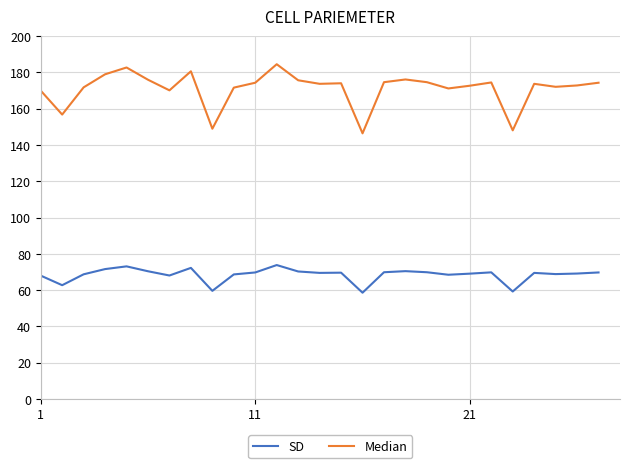

What is the smallest value displayed?

58.6